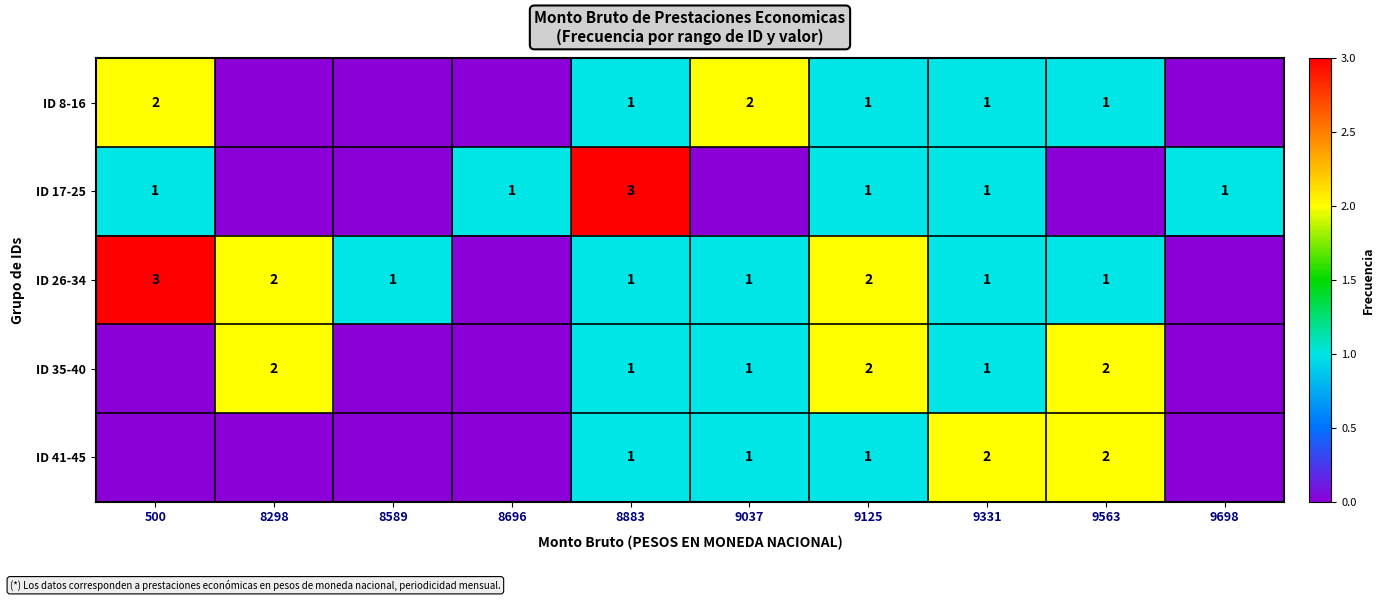

The value of ID 8-16 at 9125 is 1. True or false?

True